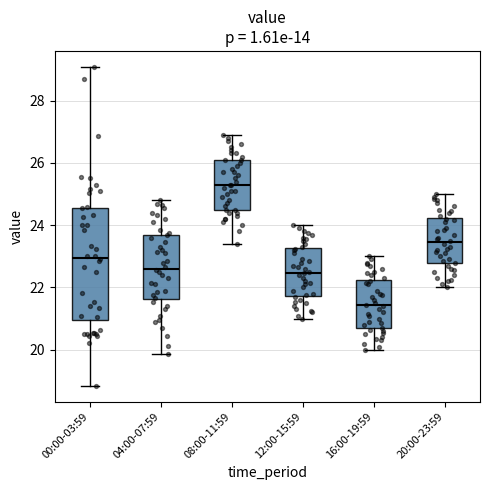

Which box is the tallest, from its lower edge to its upper edge?

00:00-03:59